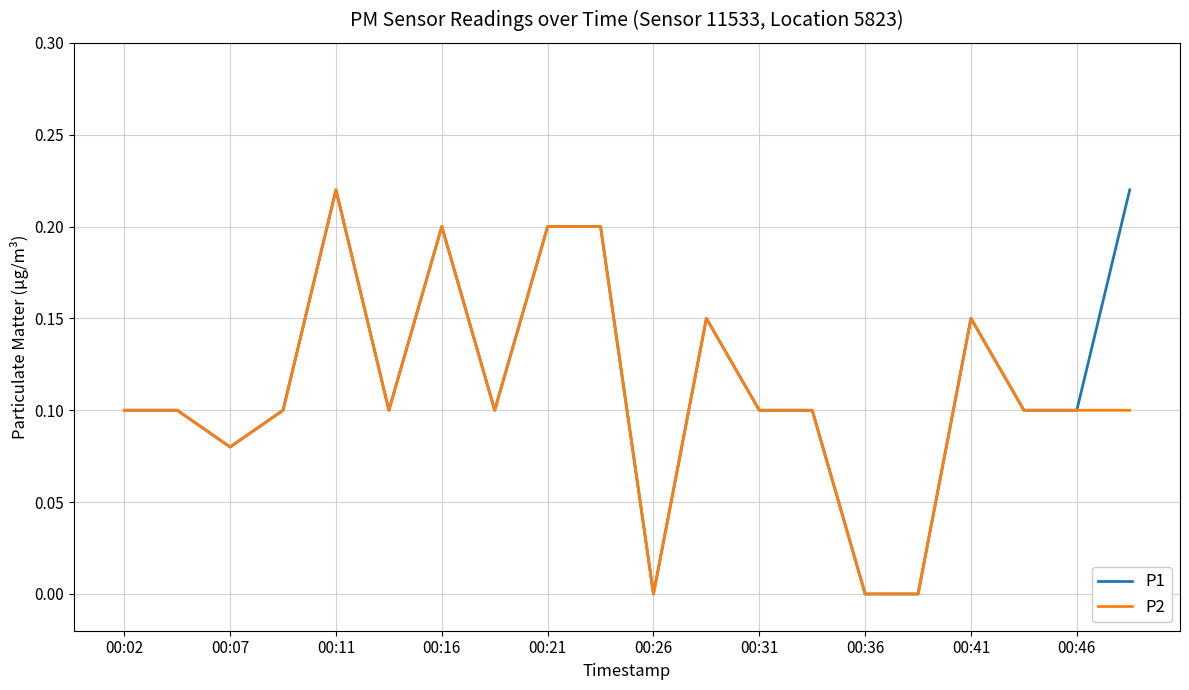

How many lines are shown in the chart?

2